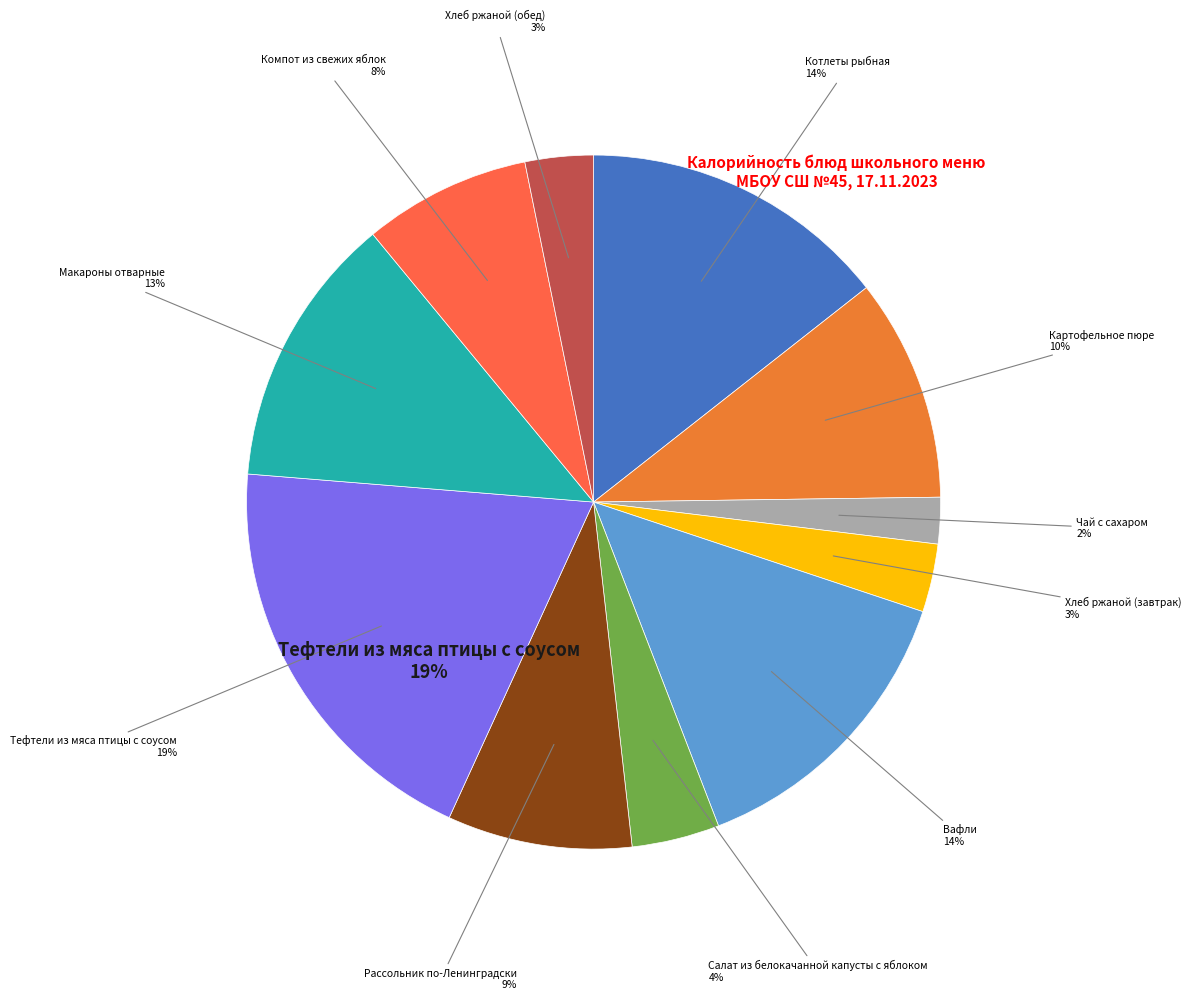

Does Картофельное пюре represent more than half of the total?

No